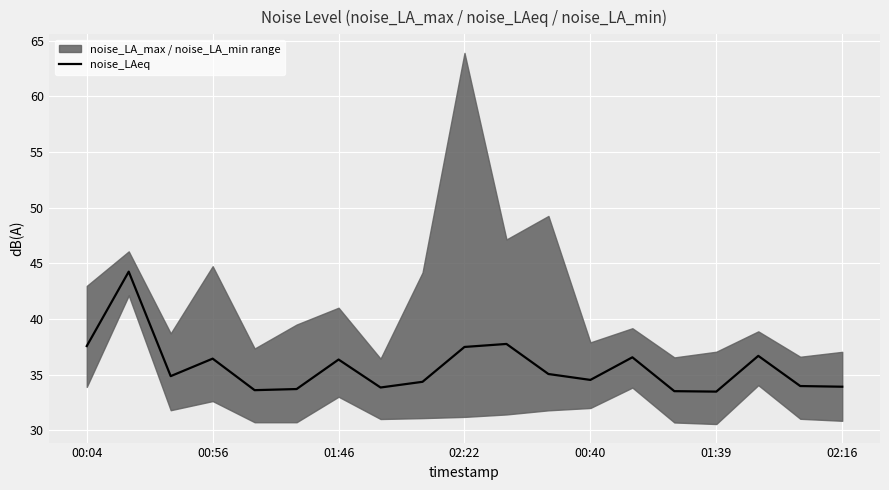

How many data points does each series have?

19